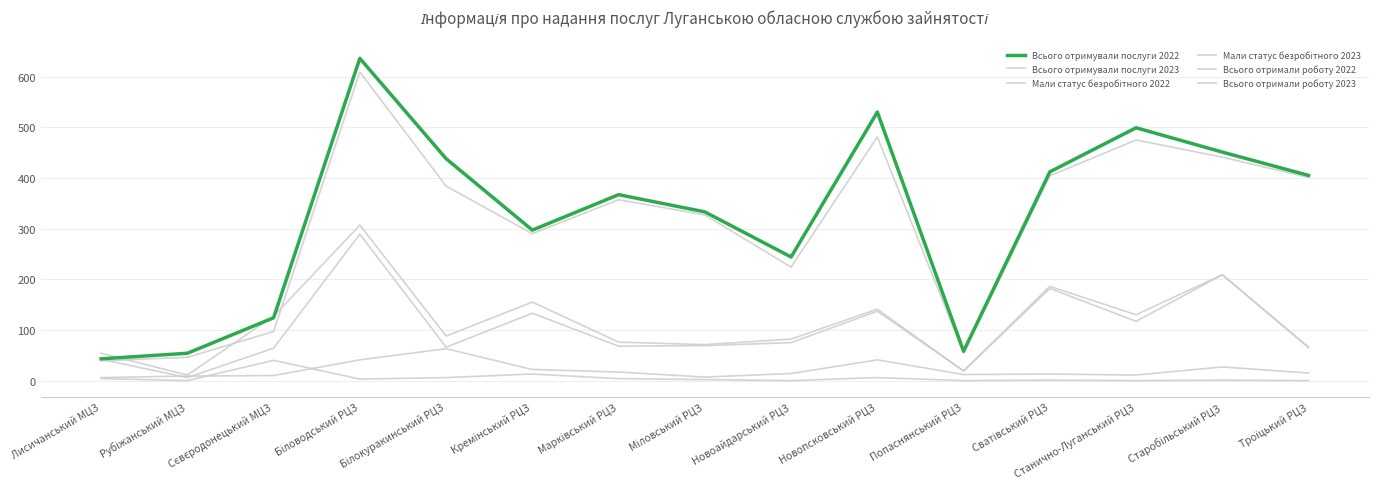

Where do Мали статус безробітного 2023 and Всього отримали роботу 2022 first cross each other?

Лисичанський МЦЗ and Рубіжанський МЦЗ